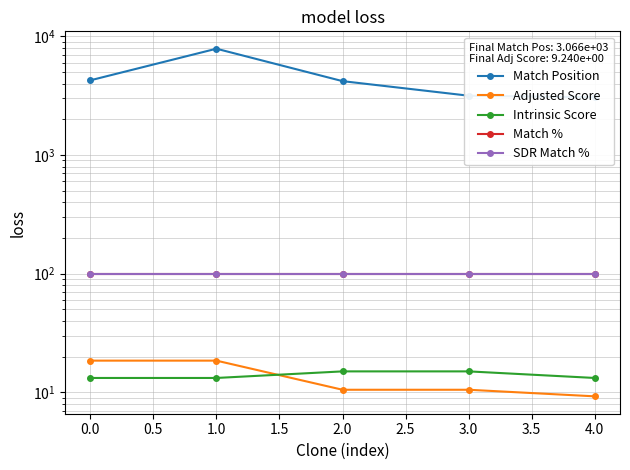

Is the value of Adjusted Score at 2.0 greater than the value of Intrinsic Score at 3.0?

No